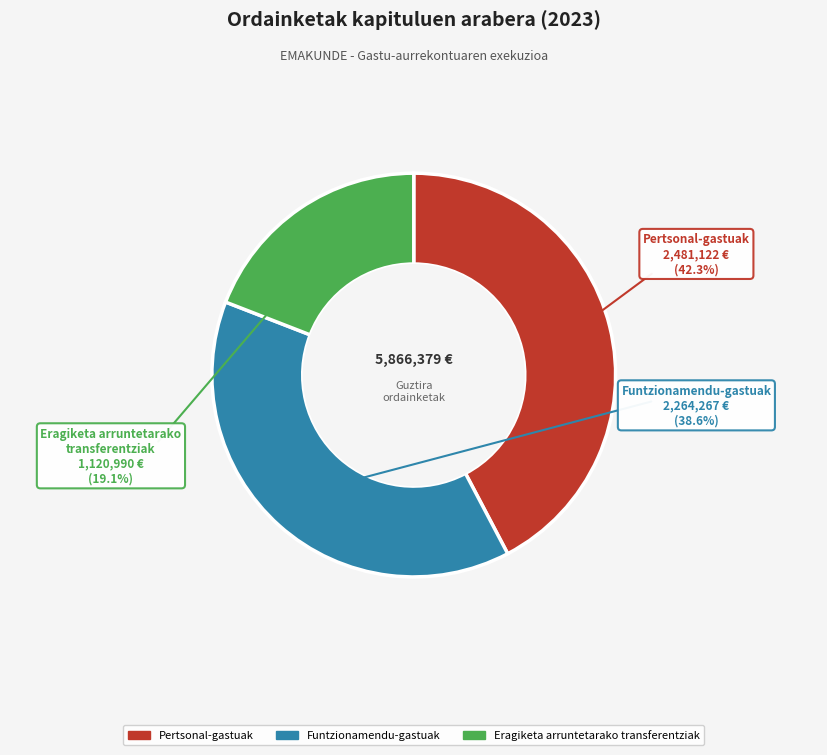

What is the ratio of the value at Pertsonal-gastuak to the value at Eragiketa arruntetarako transferentziak?

2.2